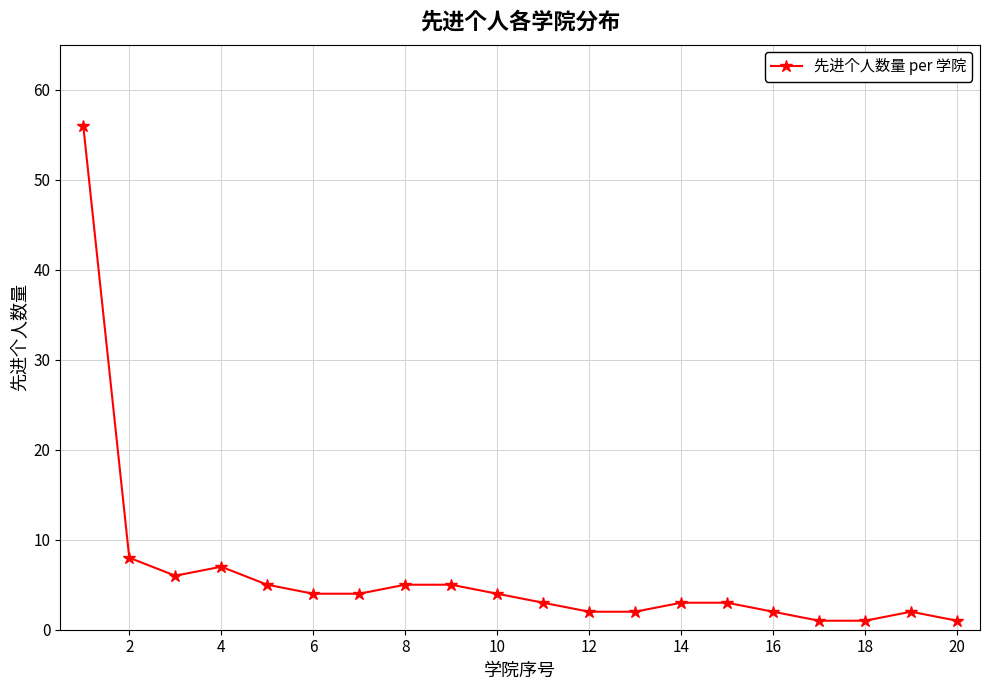

What is the maximum value shown in the chart?

56